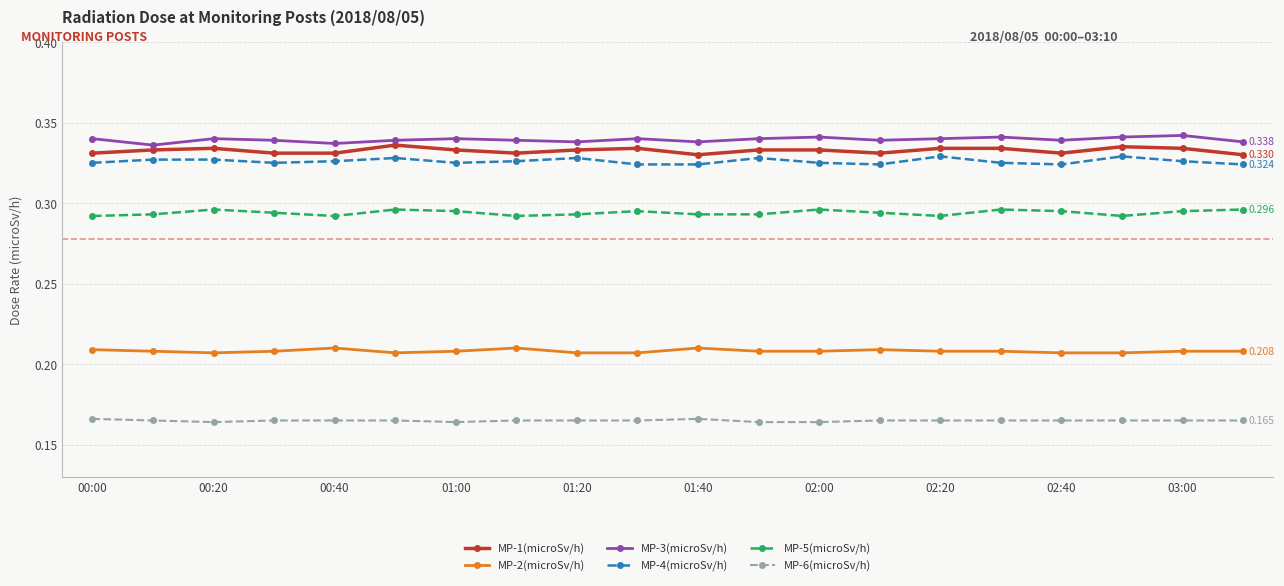

True or false: MP-4(microSv/h) has more than 2 interior local peaks.

True